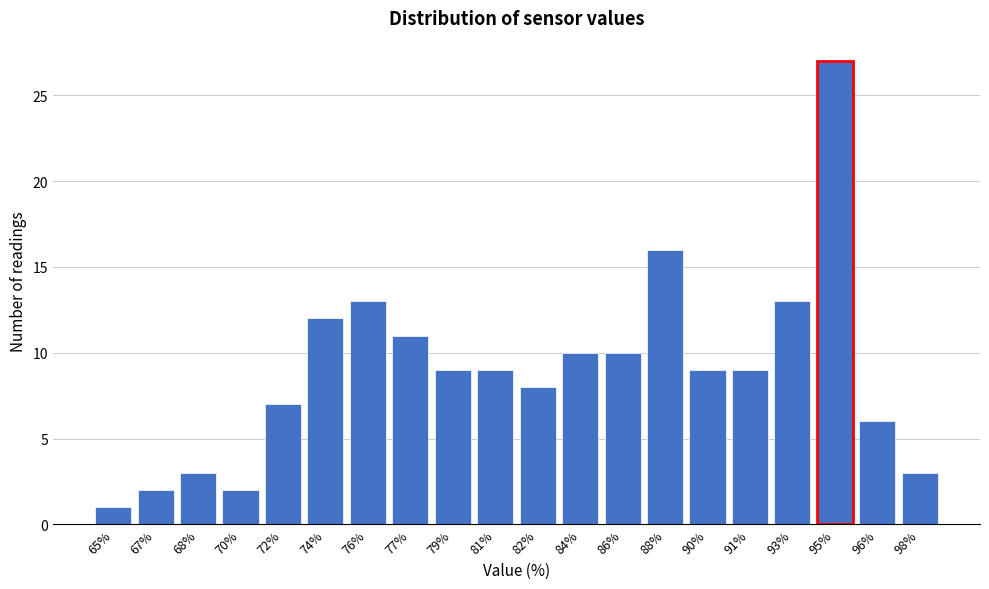

Reading left to right, list all the values displayed in this chart.

1	2	3	2	7	12	13	11	9	9	8	10	10	16	9	9	13	27	6	3